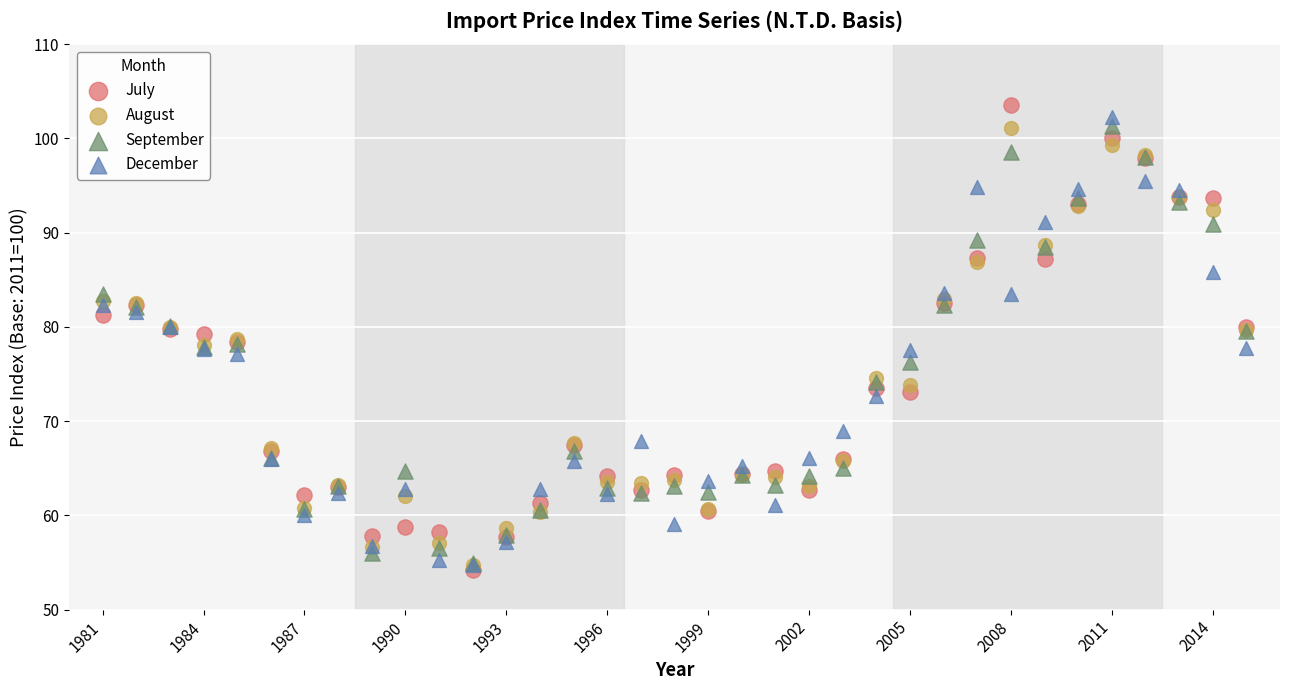

Which series has the widest spread of Y values?

July